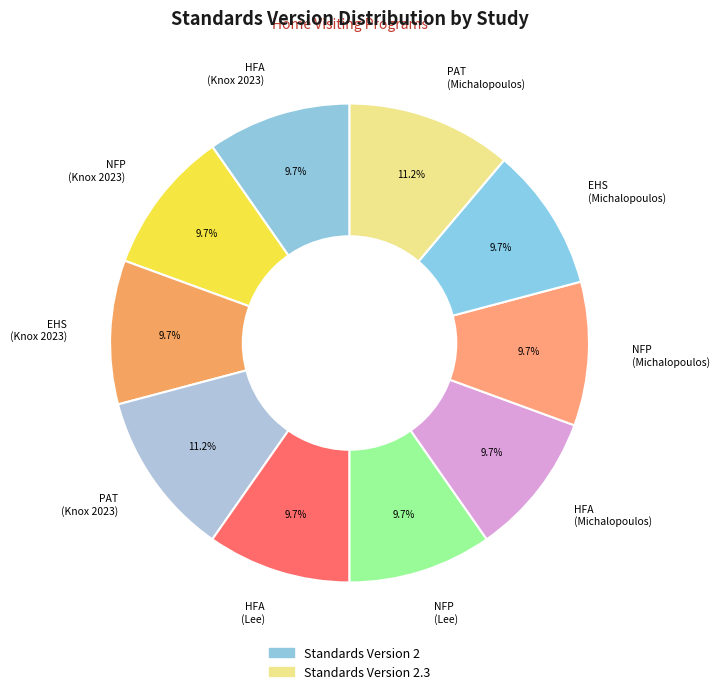

To the nearest percent, what is the average slice percentage?

10%